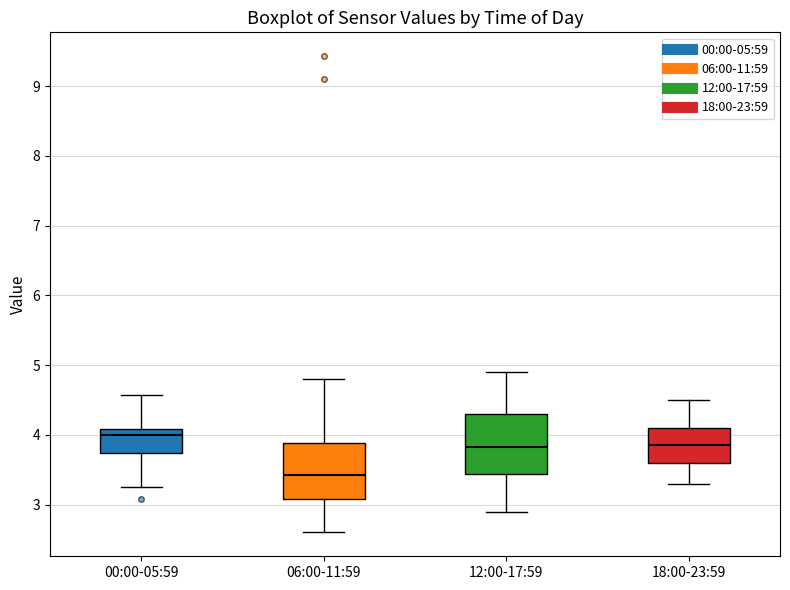

Reading left to right, transcribe this box plot: for each box, give where its median line is, the range the box spans, and where its two whiskers end, as read against the y-axis. The values are not printed on the chart, so give them approximately, as read against the axis.

00:00-05:59: median 4.0, box 3.7 to 4.1, whiskers 3.3 to 4.6
06:00-11:59: median 3.4, box 3.1 to 3.9, whiskers 2.6 to 4.8
12:00-17:59: median 3.8, box 3.4 to 4.3, whiskers 2.9 to 4.9
18:00-23:59: median 3.9, box 3.6 to 4.1, whiskers 3.3 to 4.5